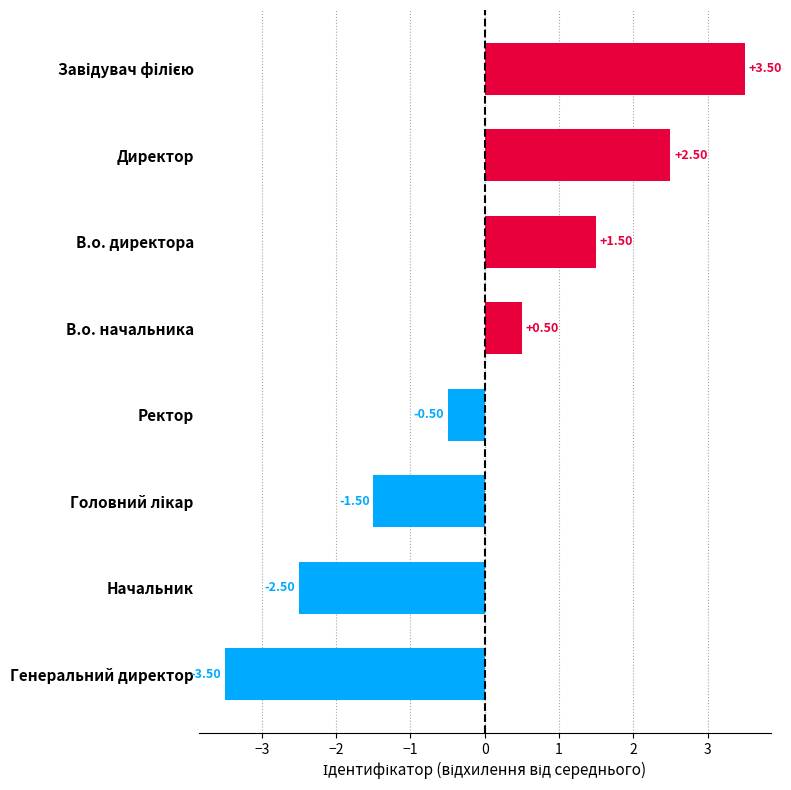

Between Ректор and Директор, which is larger?

Директор